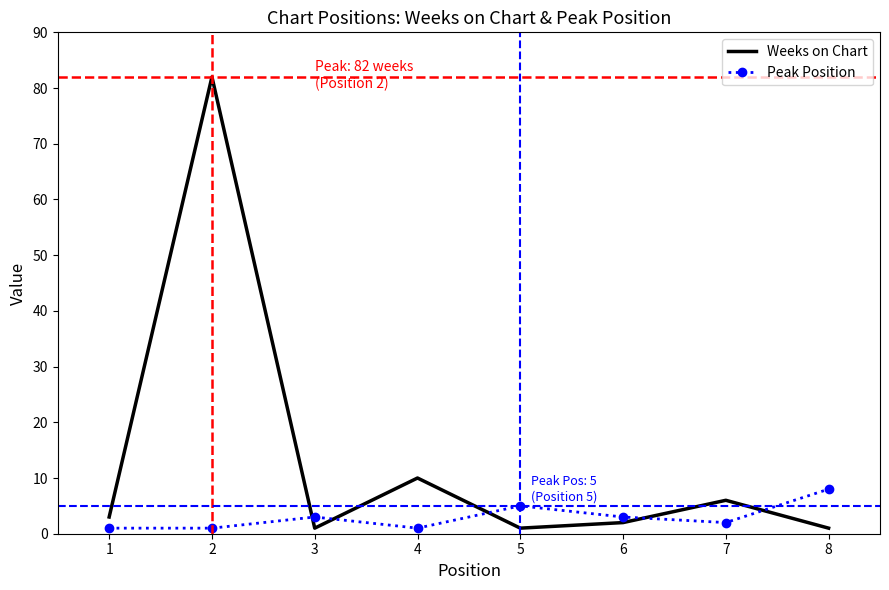

Rank the series by their maximum value, from highest to lowest.

Weeks on Chart, Peak Position